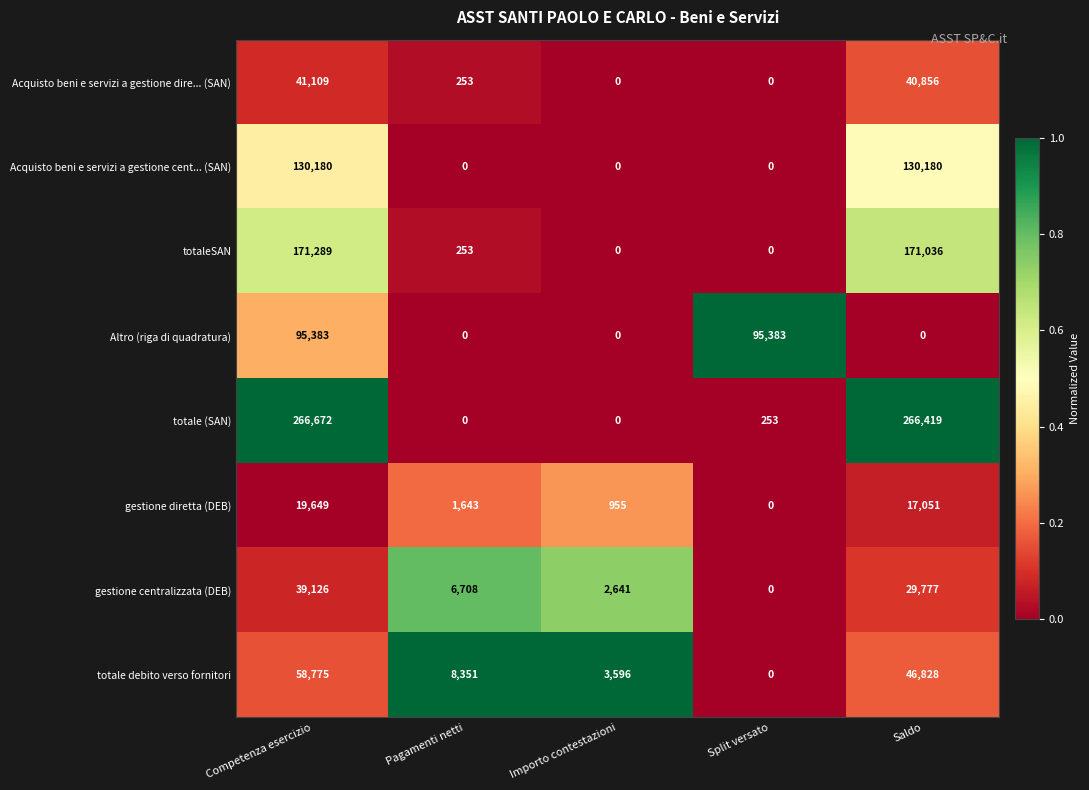

At which category is the sum across all series the highest?

Competenza esercizio